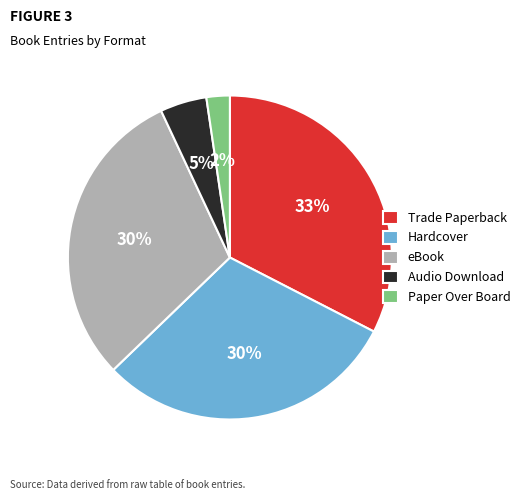

Is it true that eBook is 30% of the pie?

True